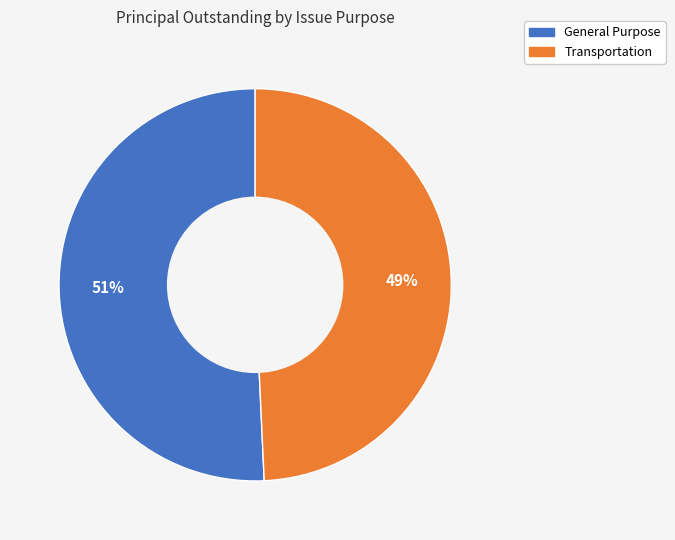

The General Purpose slice represents 36% of the pie. True or false?

False